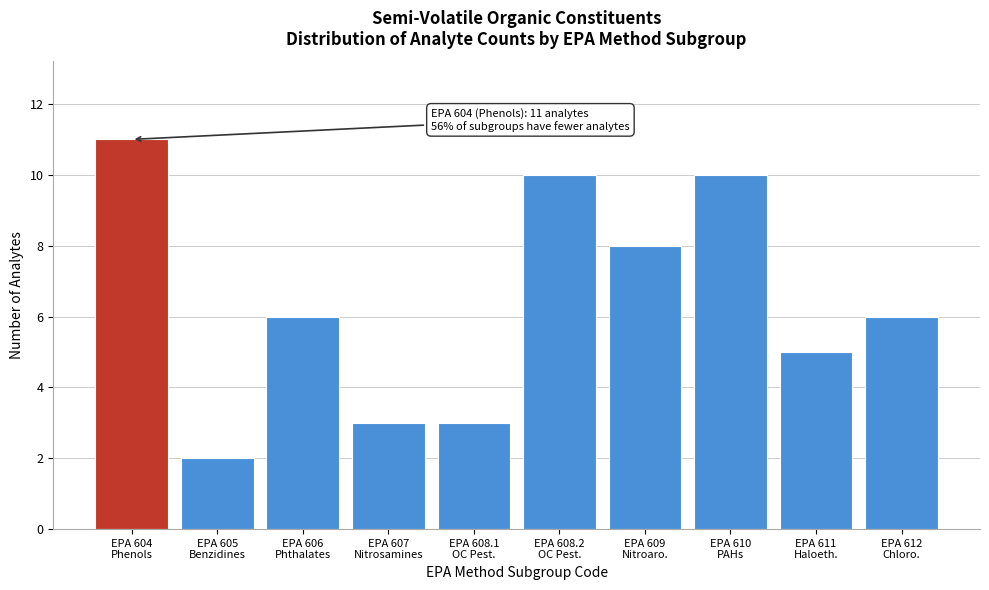

Reading left to right, what are all the values shown in this chart?

11	2	6	3	3	10	8	10	5	6